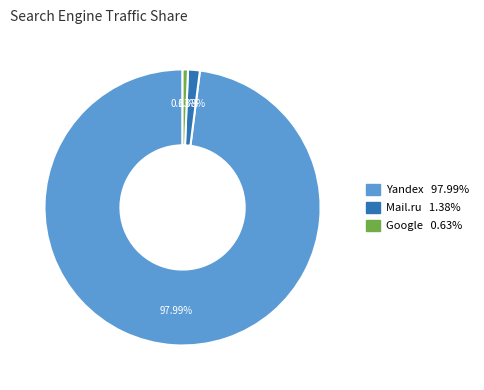

Is there any slice that represents more than half of the pie?

Yes